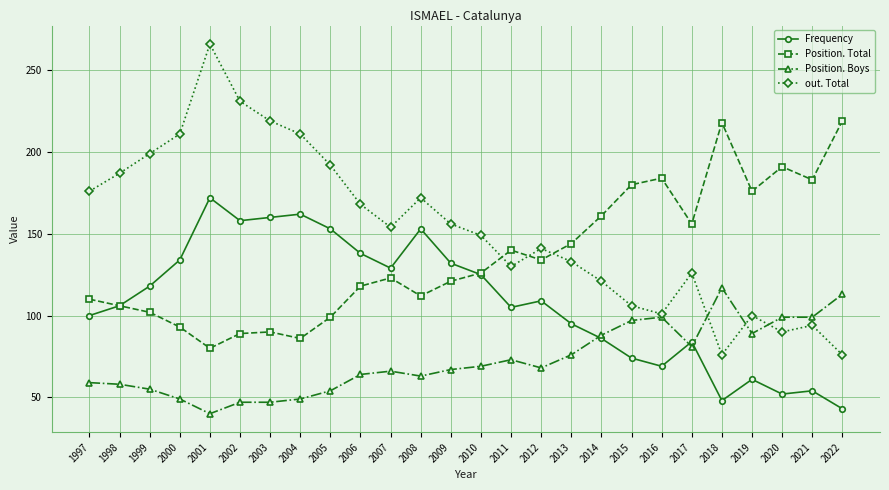

True or false: Position. Boys and Position. Total intersect in this chart.

False